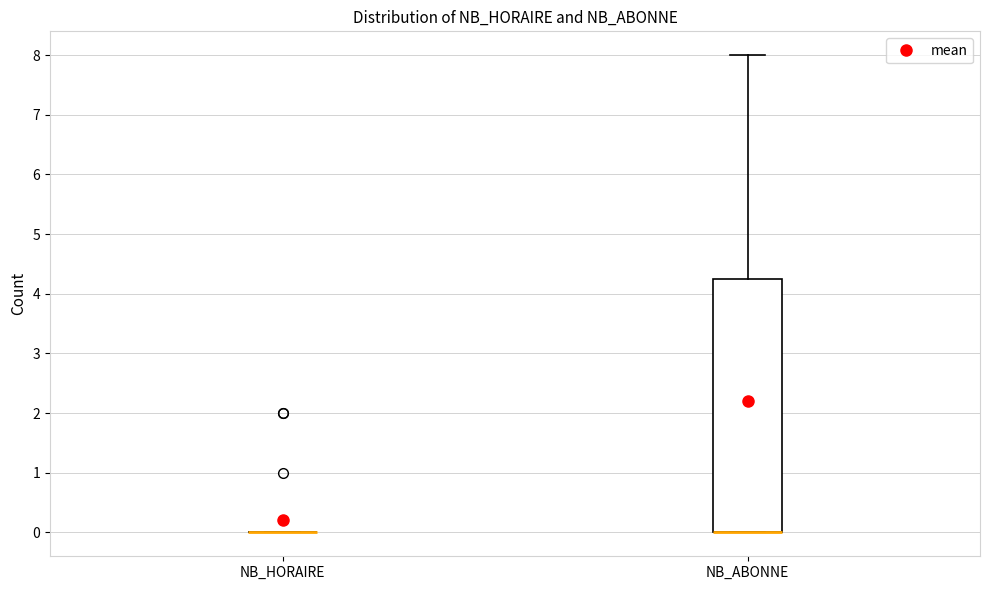

Reading left to right, transcribe this box plot: for each box, give where its median line is, the range the box spans, and where its two whiskers end, as read against the y-axis. The values are not printed on the chart, so give them approximately, as read against the axis.

NB_HORAIRE: box collapsed to a line at 0.0, whiskers 0.0 to 0.0
NB_ABONNE: median 0.0 (drawn on the box's lower edge), box 0.0 to 4.3, whiskers 0.0 to 8.0